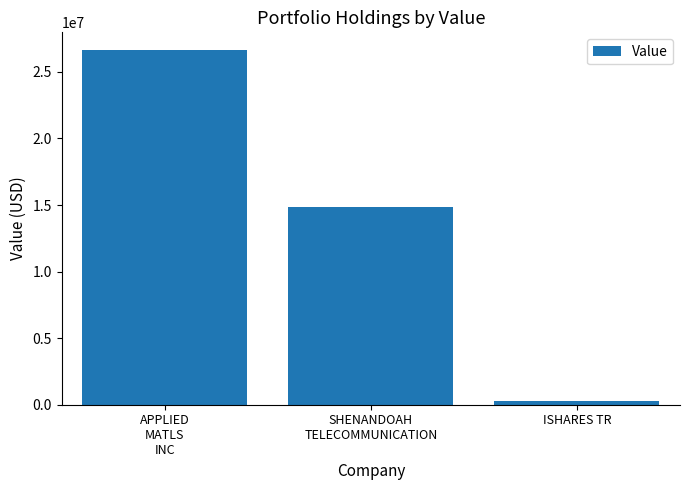

Rank the categories by value from lowest to highest.

ISHARES TR, SHENANDOAH
TELECOMMUNICATION, APPLIED
MATLS
INC